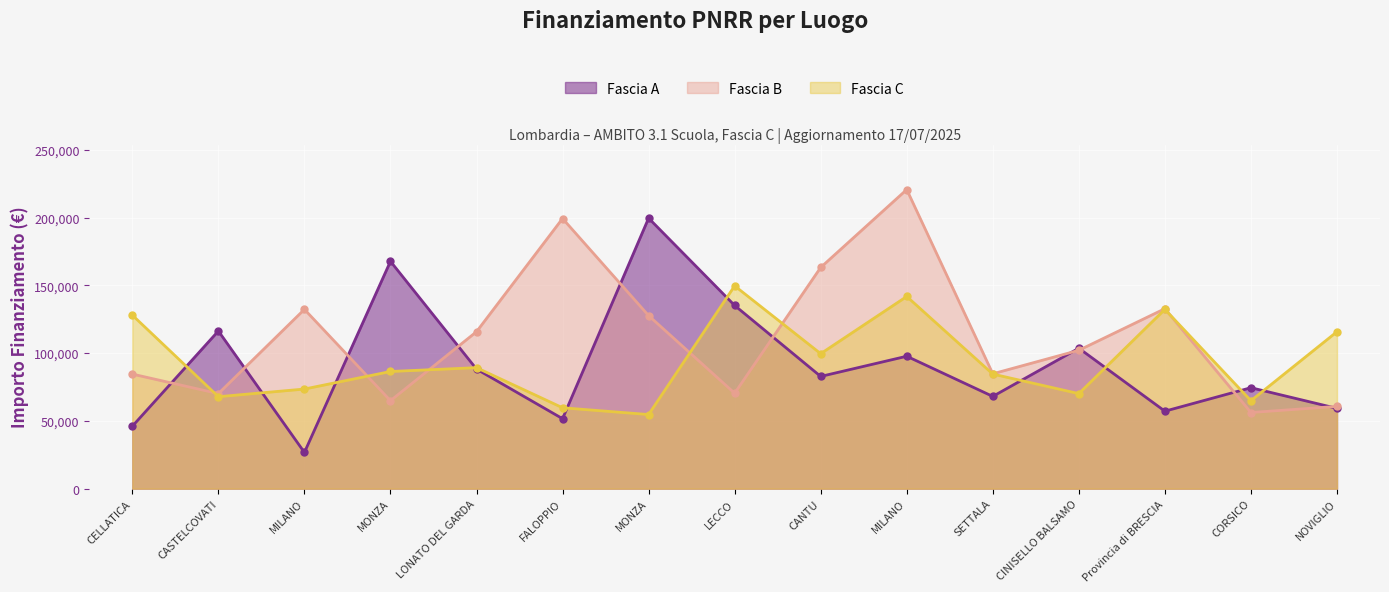

How many times do Fascia A and Fascia C cross each other?

10